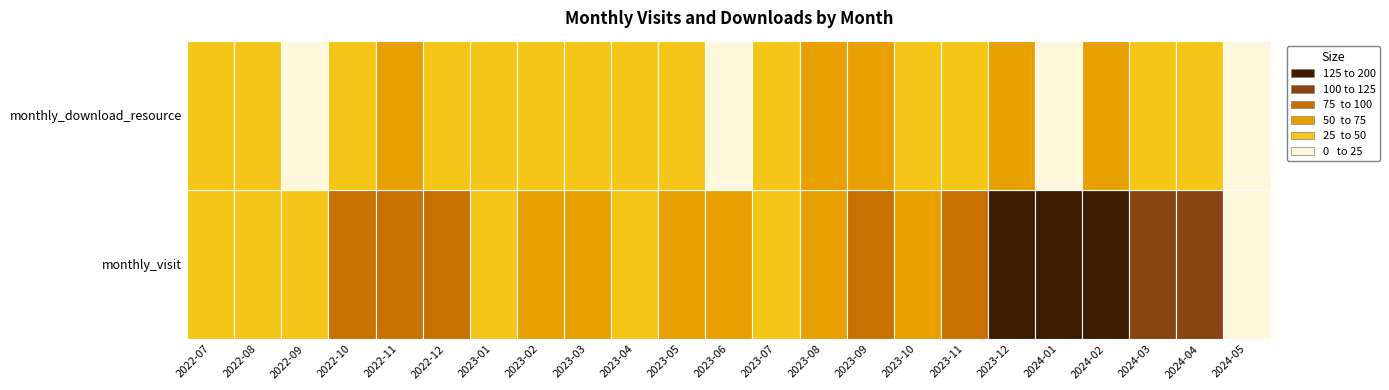

Which category has the highest value in the monthly_visit series?

2023-12